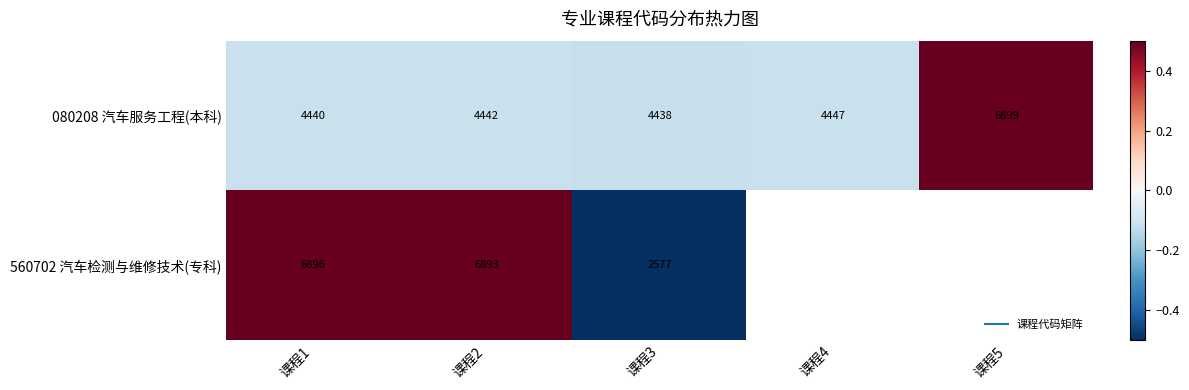

How many values in the 080208 汽车服务工程(本科) series are below 0?

4